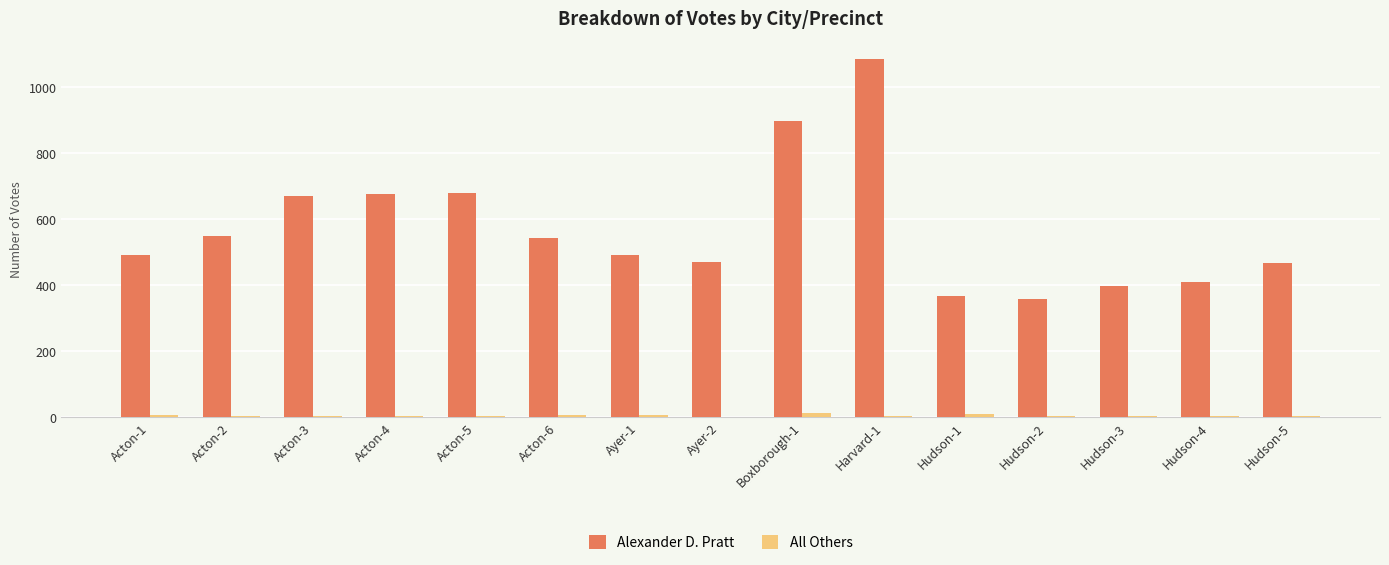

What is the total value across all series at Hudson-1?

374